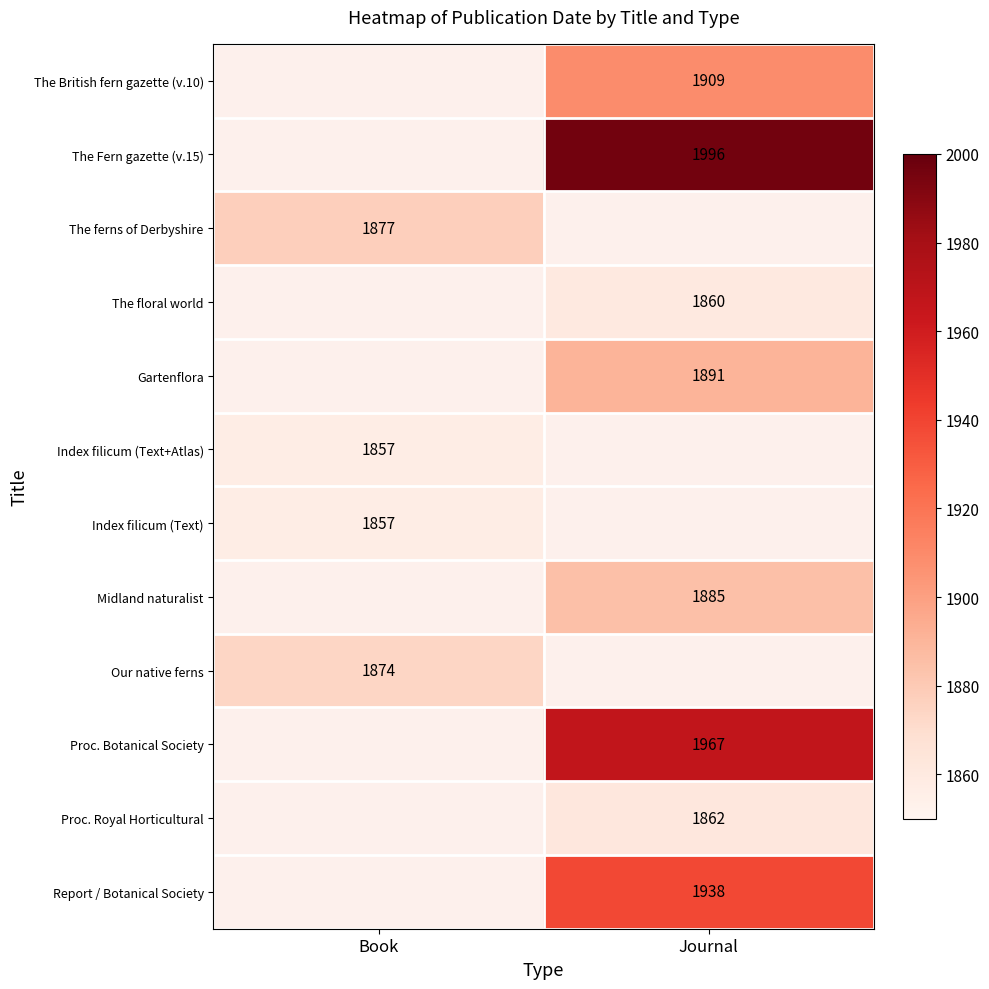

The Midland naturalist series shows 1885 at Journal. True or false?

True